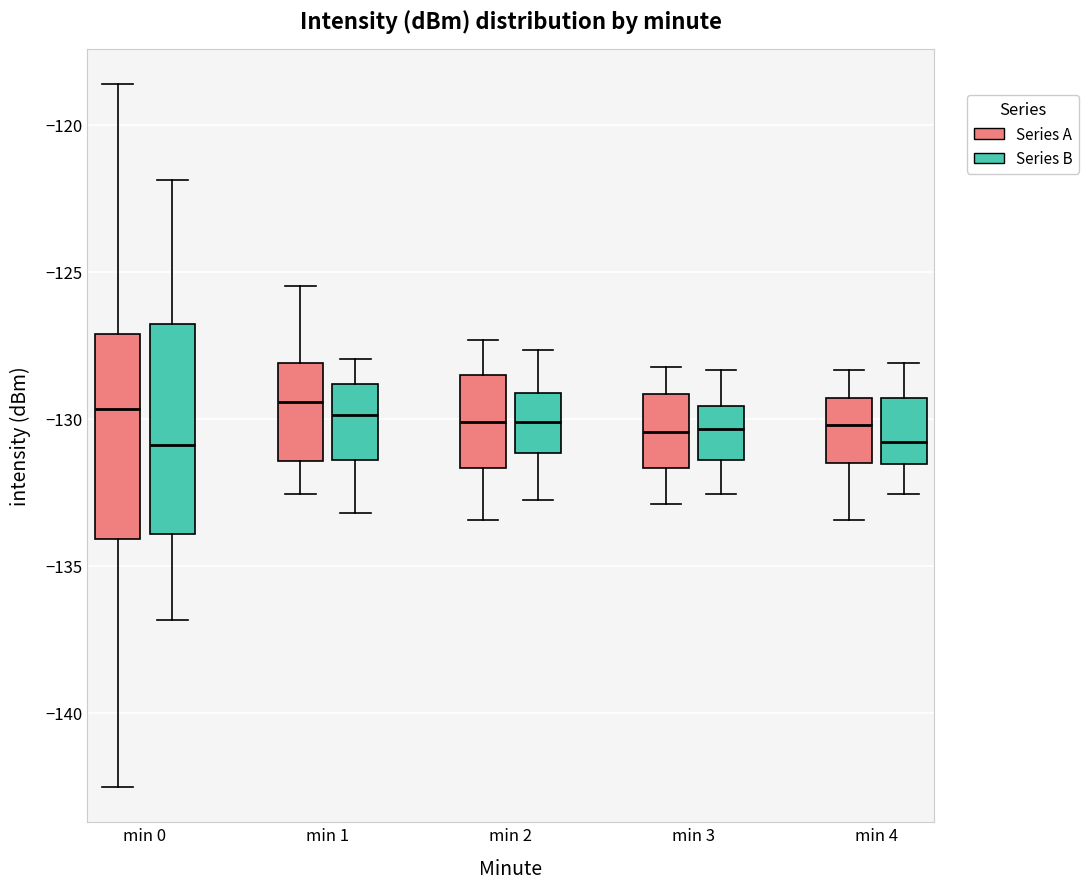

Reading left to right, read every box against the y-axis: the position of its median line, the range the box covers, and the ends of its whiskers. The values are not printed on the chart, so give them approximately, as read against the axis.

min 0 (Series A): median -129.5, box -134.0 to -127.0, whiskers -142.5 to -118.5
min 0 (Series B): median -131.0, box -134.0 to -127.0, whiskers -137.0 to -122.0
min 1 (Series A): median -129.5, box -131.5 to -128.0, whiskers -132.5 to -125.5
min 1 (Series B): median -130.0, box -131.5 to -129.0, whiskers -133.0 to -128.0
min 2 (Series A): median -130.0, box -131.5 to -128.5, whiskers -133.5 to -127.5
min 2 (Series B): median -130.0, box -131.0 to -129.0, whiskers -133.0 to -127.5
min 3 (Series A): median -130.5, box -131.5 to -129.0, whiskers -133.0 to -128.0
min 3 (Series B): median -130.5, box -131.5 to -129.5, whiskers -132.5 to -128.5
min 4 (Series A): median -130.0, box -131.5 to -129.5, whiskers -133.5 to -128.5
min 4 (Series B): median -131.0, box -131.5 to -129.5, whiskers -132.5 to -128.0